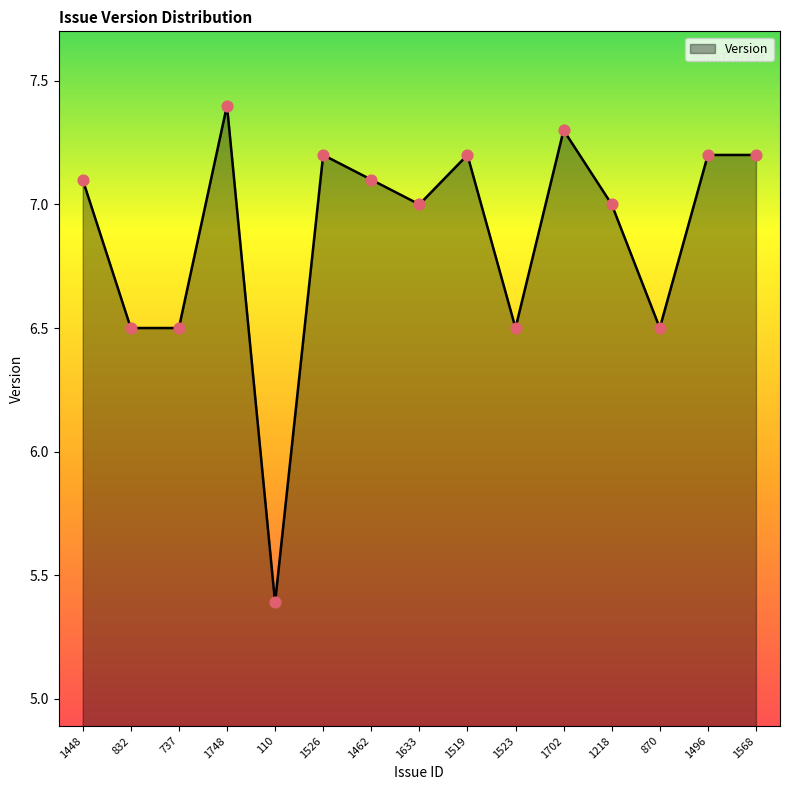

Between 1633 and 737, which is larger?

1633